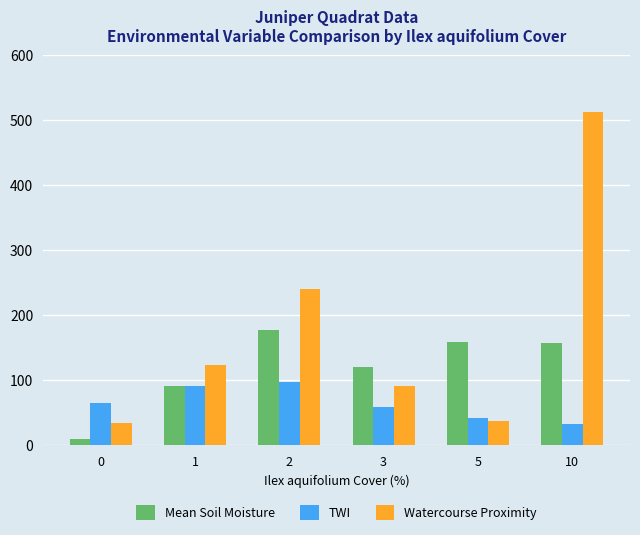

List the series in order of their peak value, lowest first.

TWI, Mean Soil Moisture, Watercourse Proximity